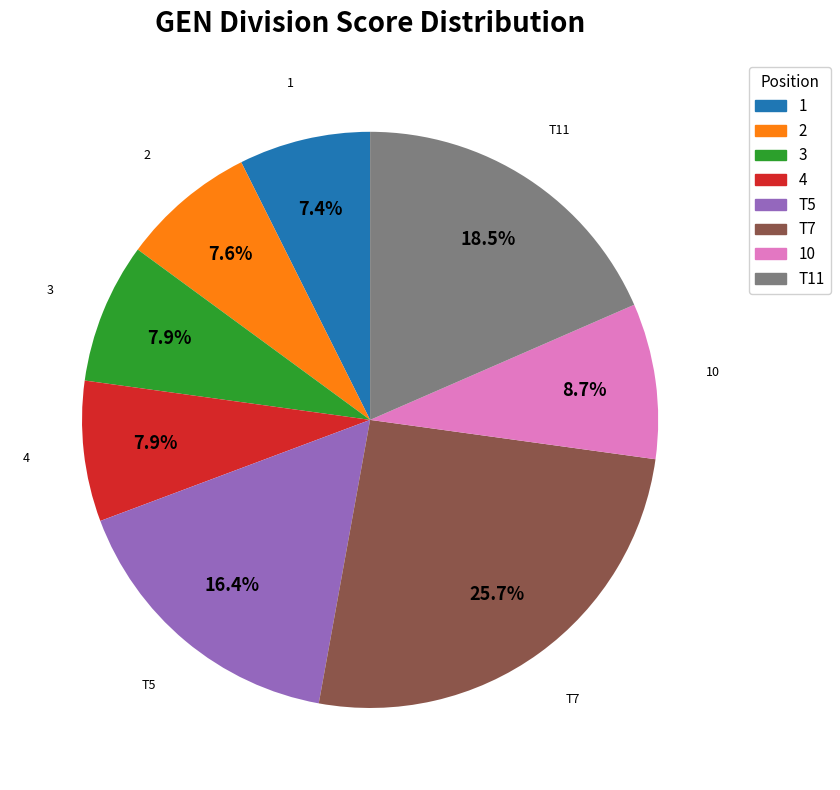

Does any single category account for the majority?

No